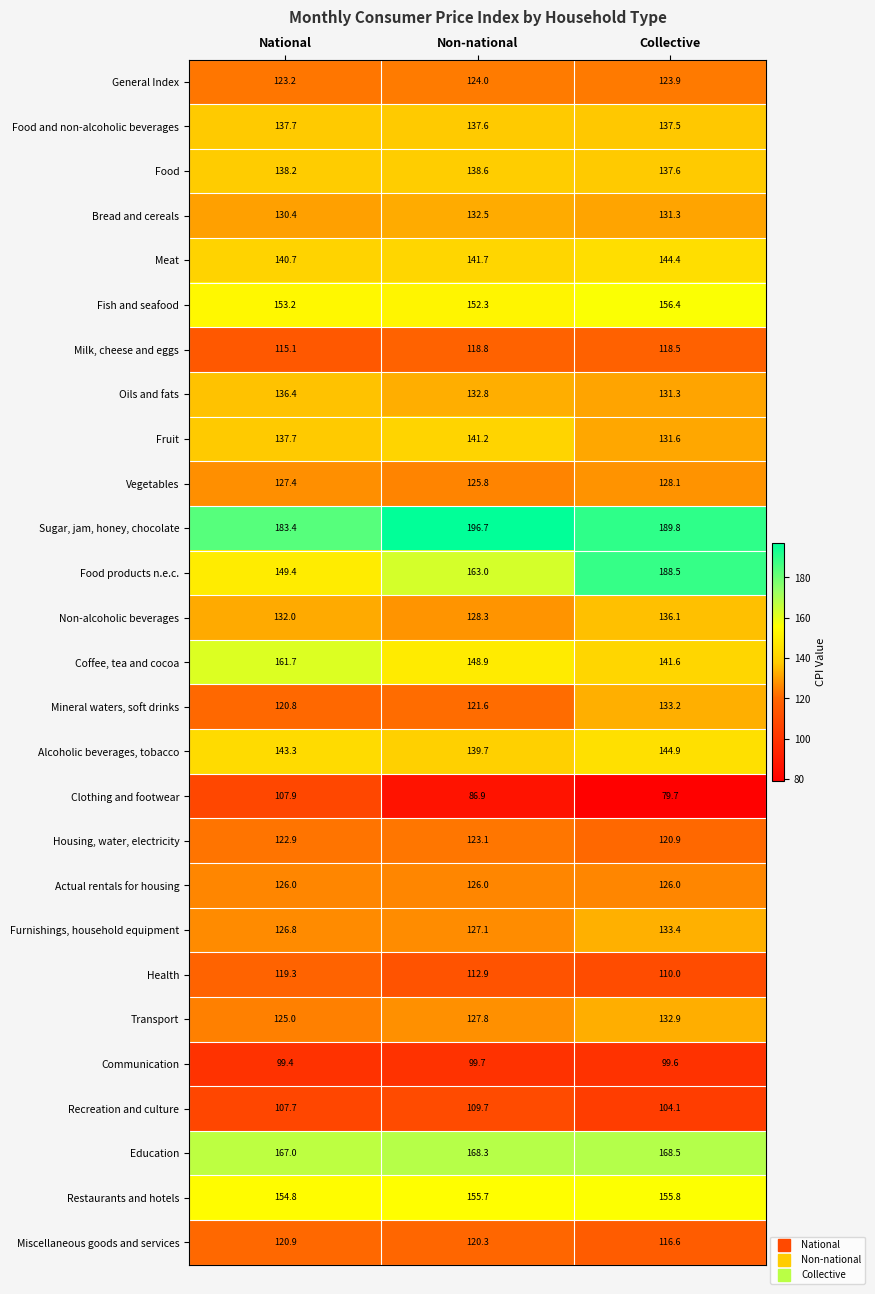

Which category has the highest value in the Recreation and culture series?

Non-national